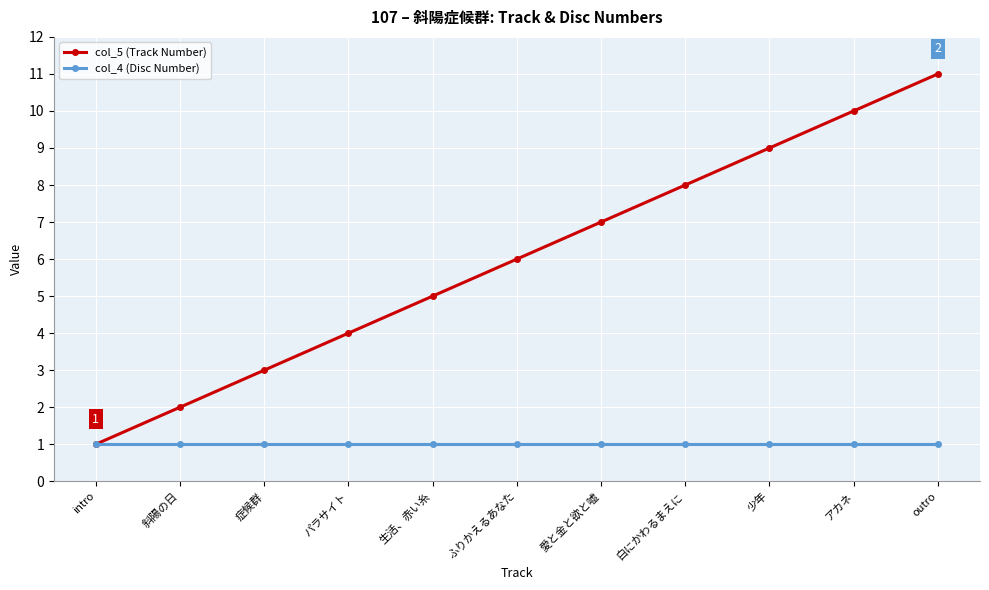

At outro, list the series in order from smallest to largest.

col_4 (Disc Number), col_5 (Track Number)